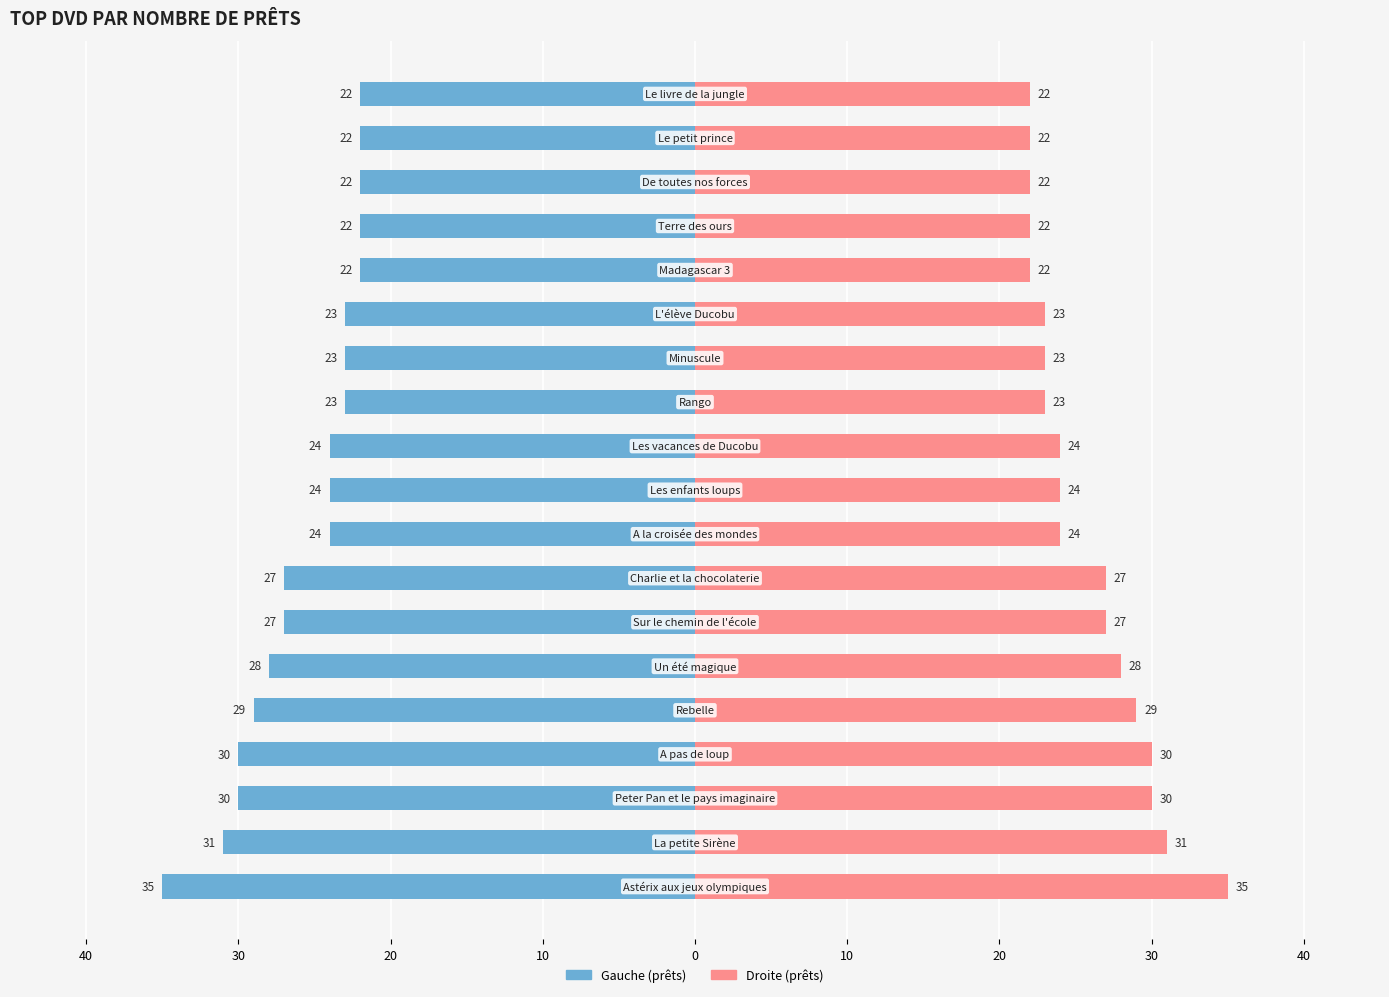

What is the value of the Nombre des prêts (droite) bar at the 12th from the left?

23